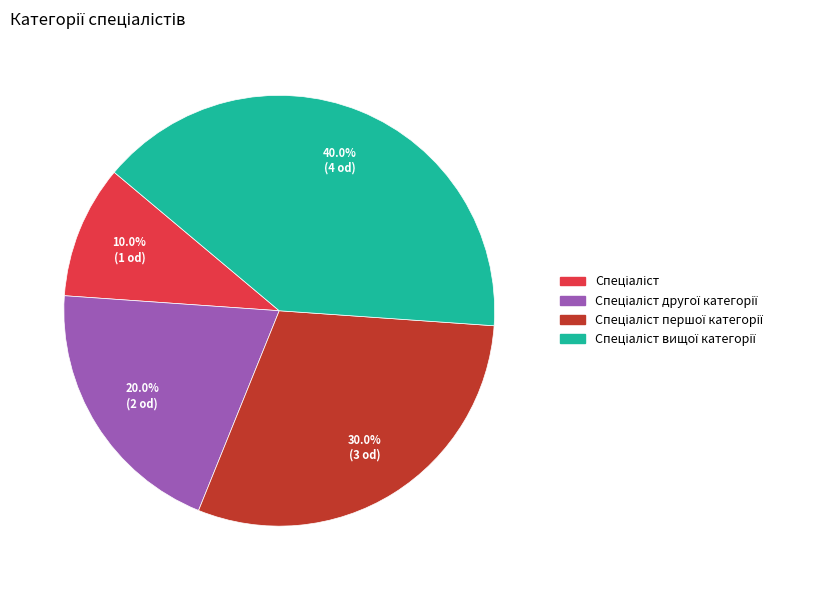

Does any single category account for the majority?

No